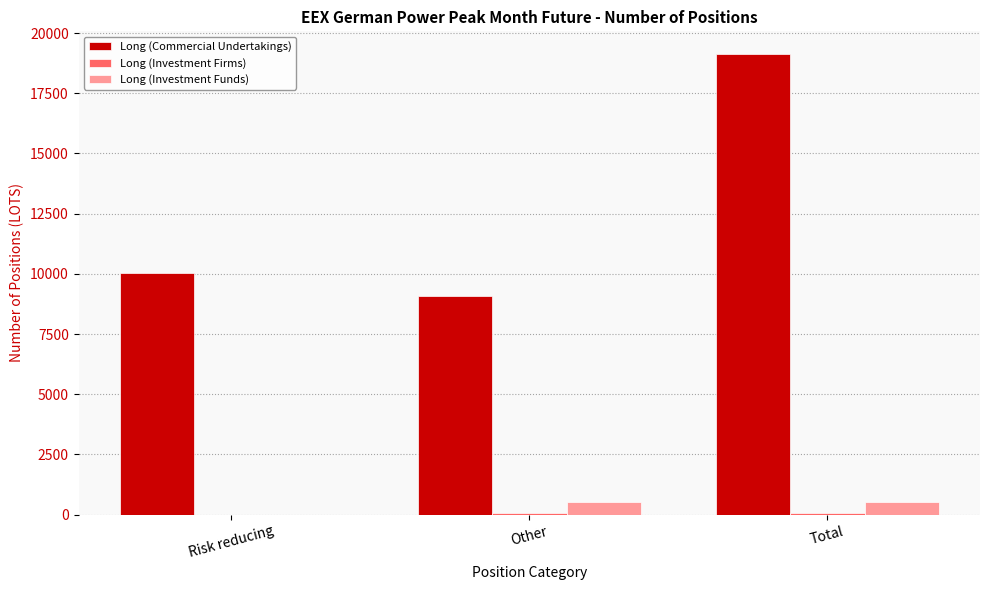

Is the value of Long (Commercial Undertakings) at Other greater than the value of Long (Investment Funds) at Other?

Yes